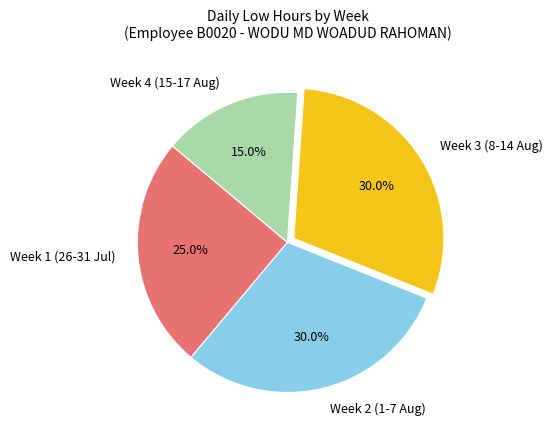

What percentage is NOT represented by Week 4 (15-17 Aug)?

85.0%